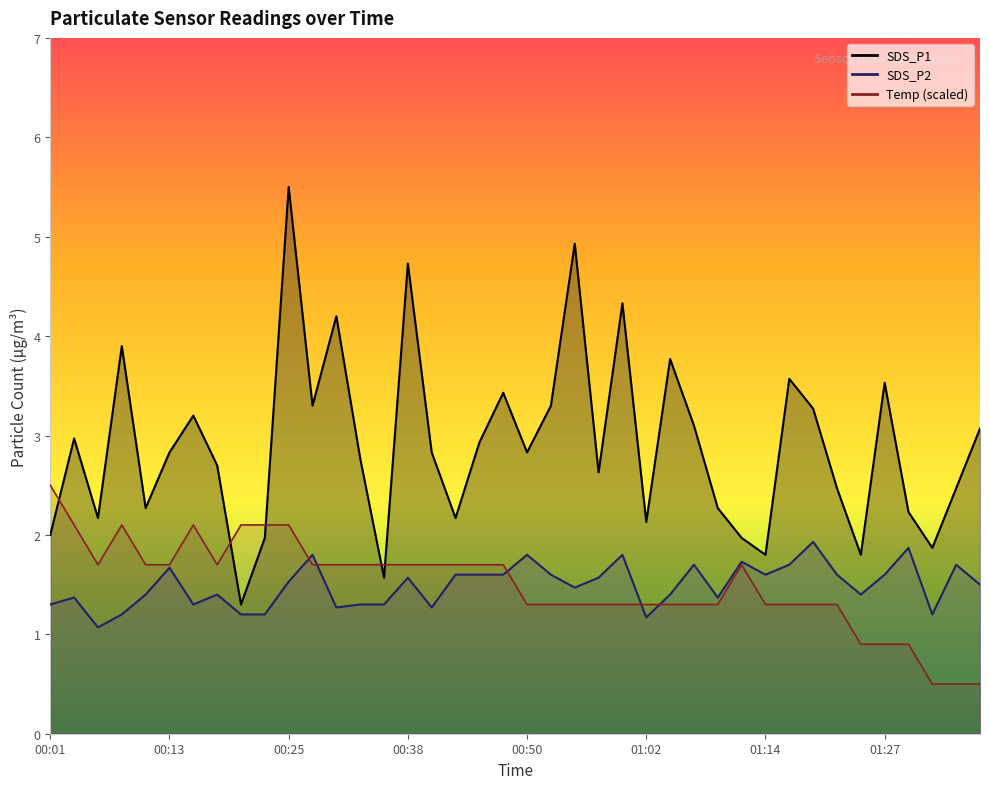

Does the chart have visible grid lines?

No